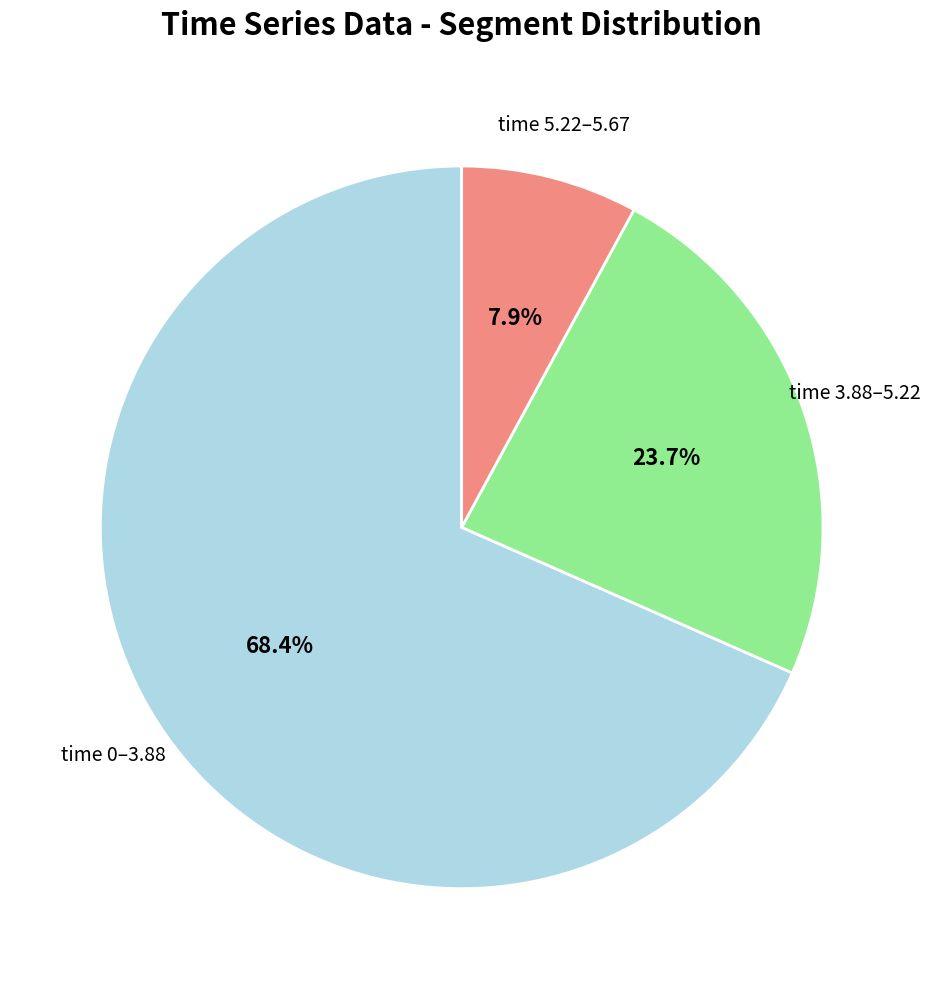

Is there a majority slice in this chart?

Yes